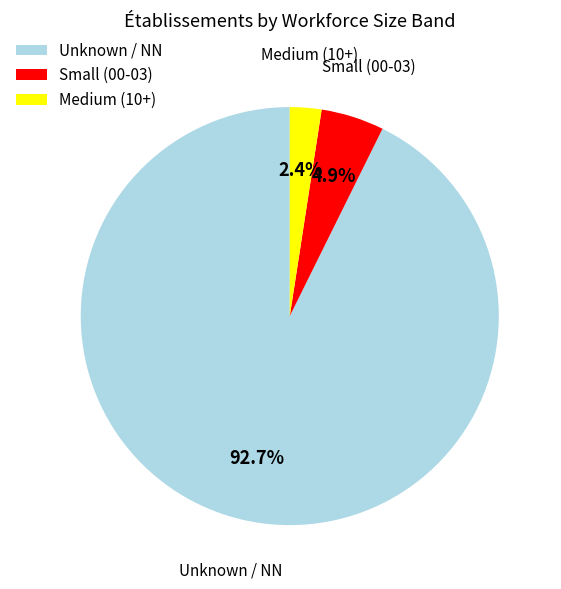

Count the number of slices in the pie.

3